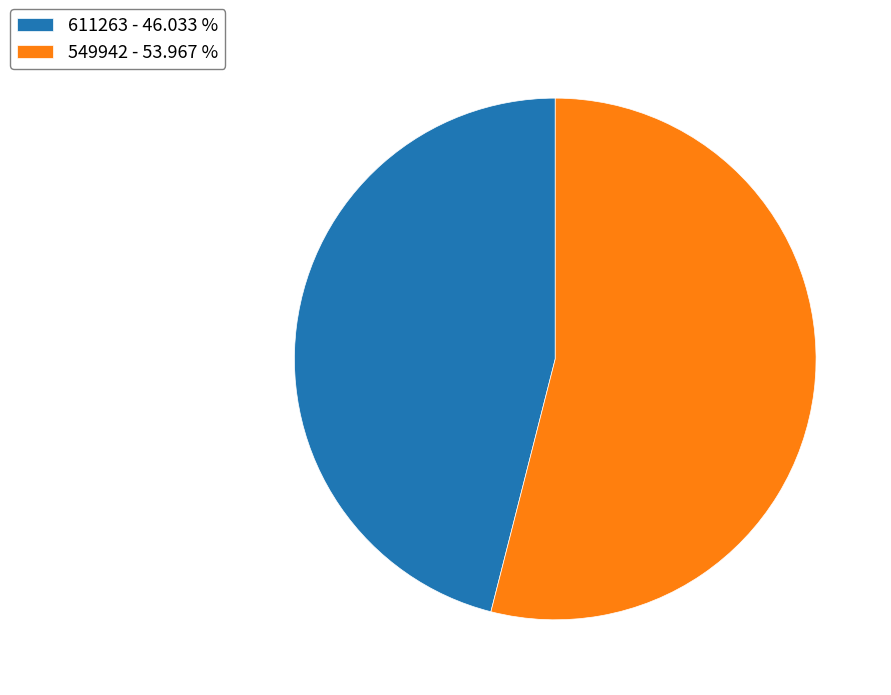

Is the sum of 611263 - 46.033 % and 549942 - 53.967 % greater than half?

Yes